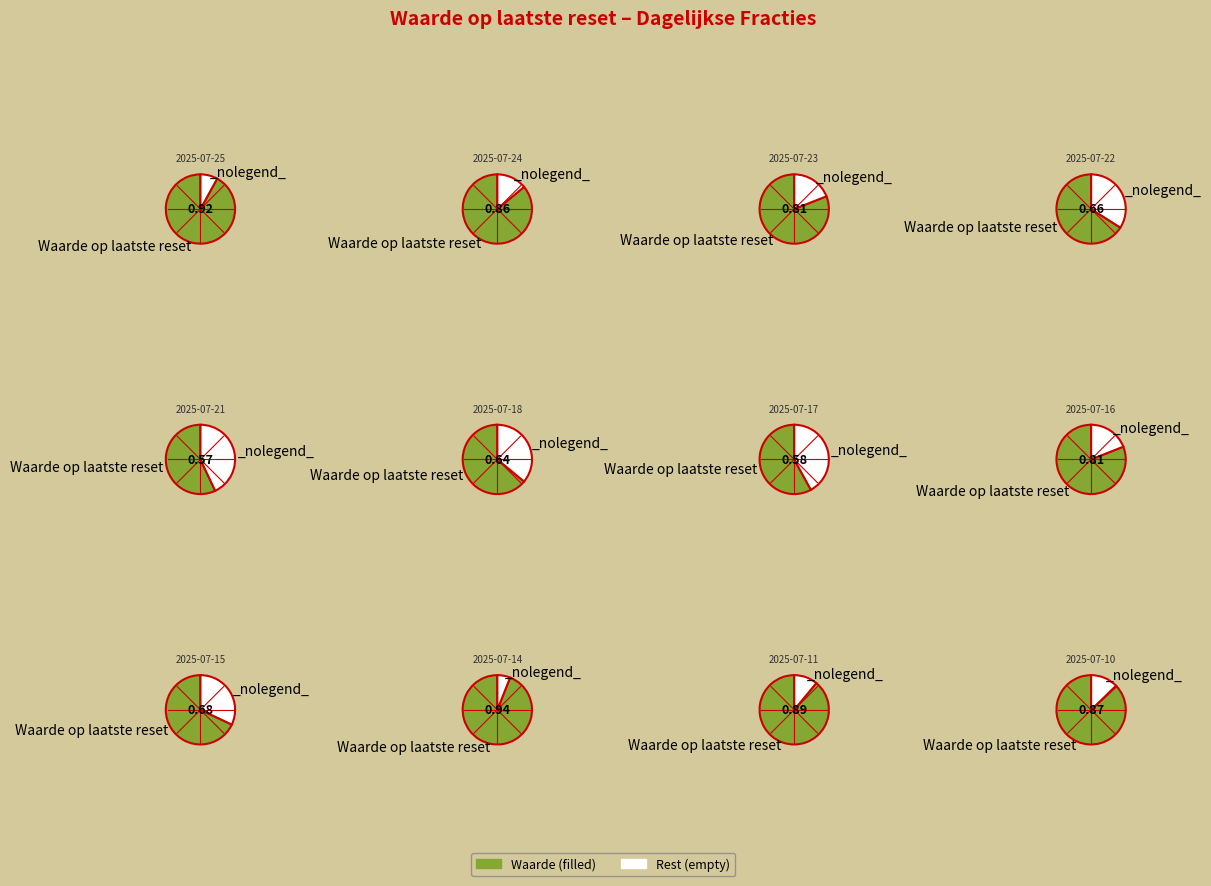

The 2025-07-21 slice represents 1% of the pie. True or false?

False